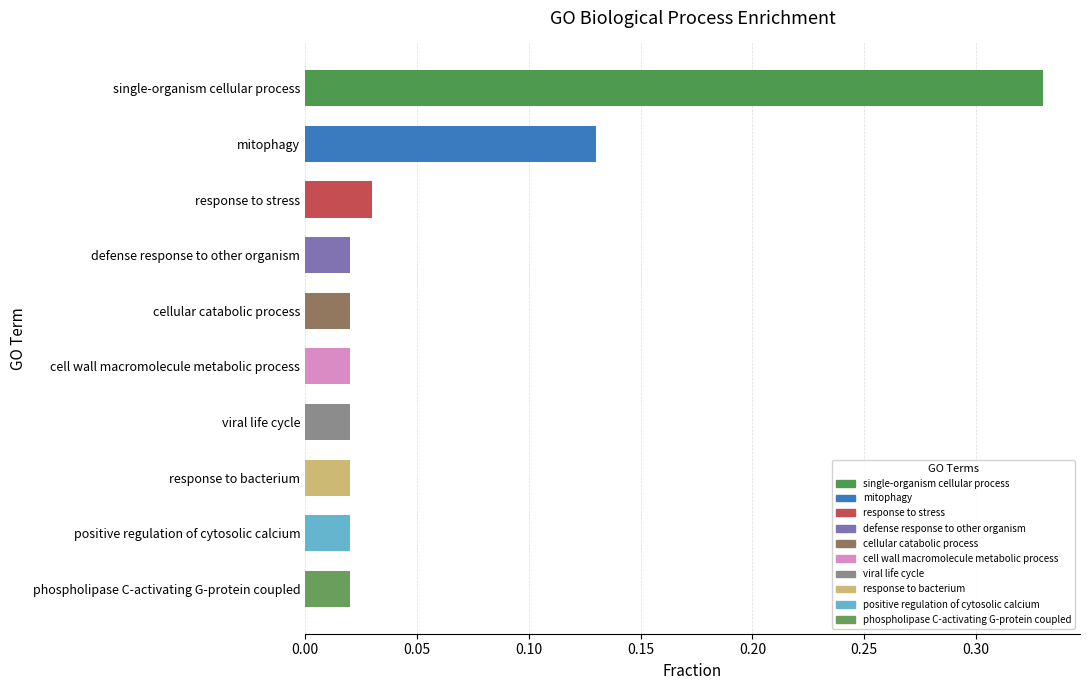

What is the sum of all values?

0.6